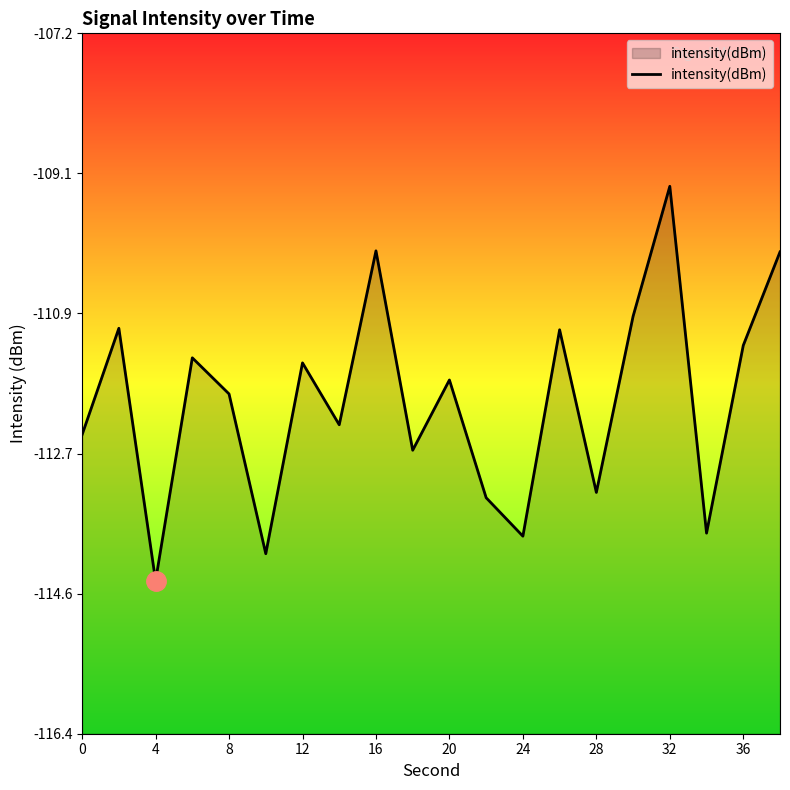

What is the difference between the maximum and minimum values?

5.2